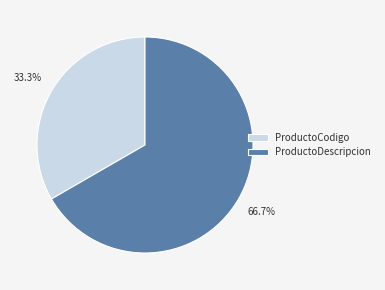

To the nearest percent, what percentage of the pie is ProductoCodigo?

33%